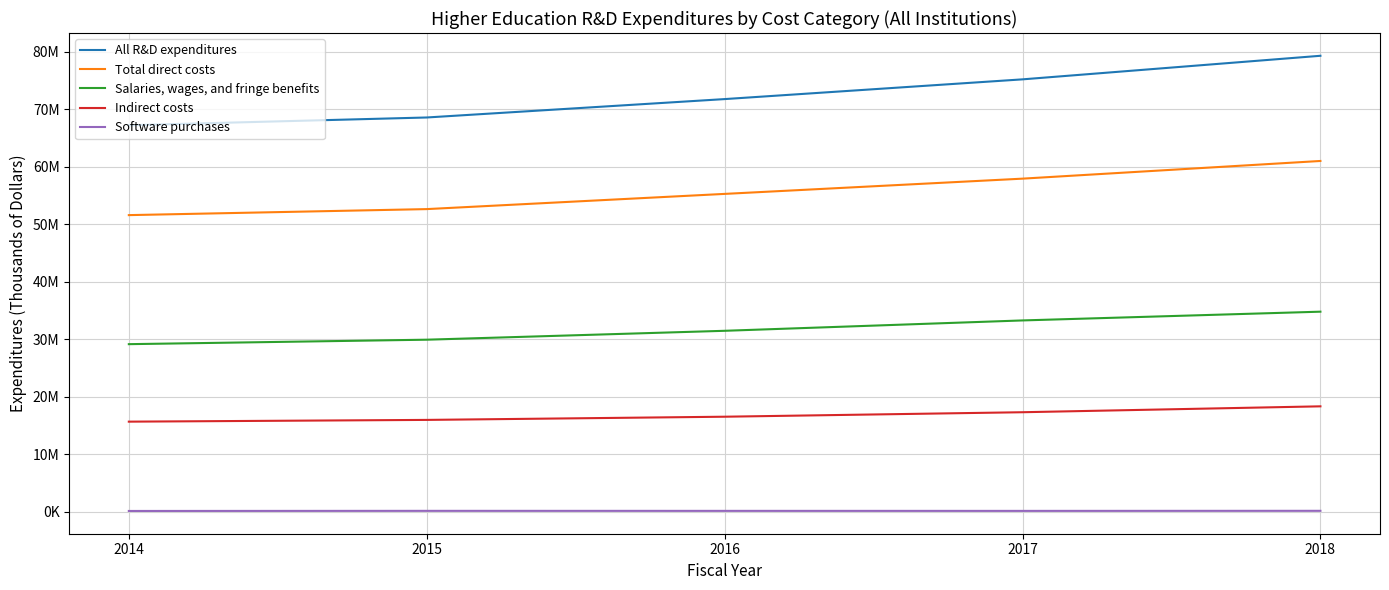

Count the Total direct costs values in the range 52611887 to 57910337.

3